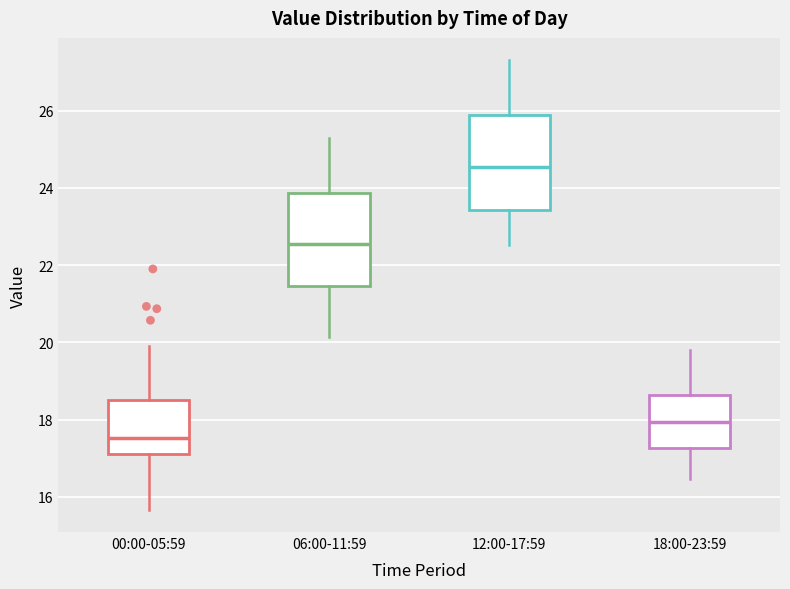

Which box has the highest median line?

12:00-17:59